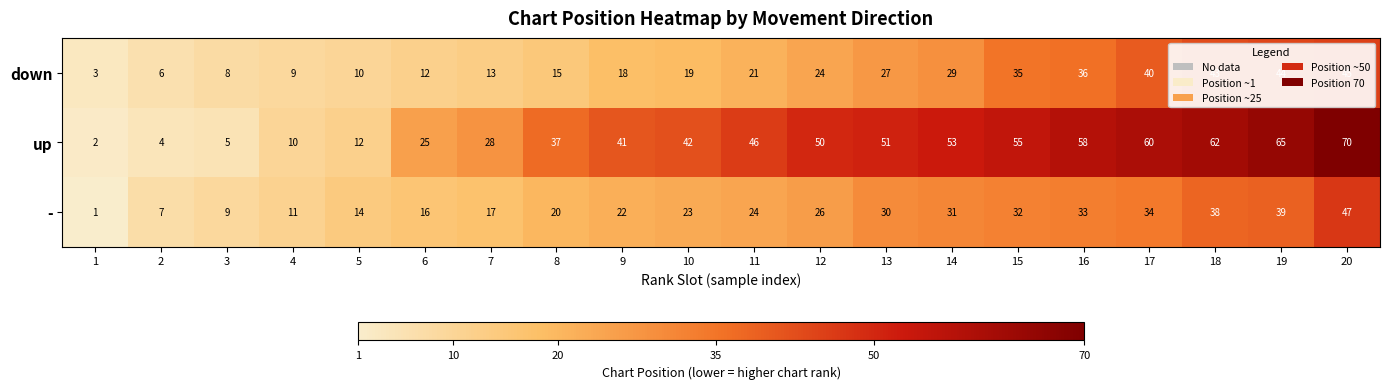

What is the difference between the - values at 17 and 11?

10